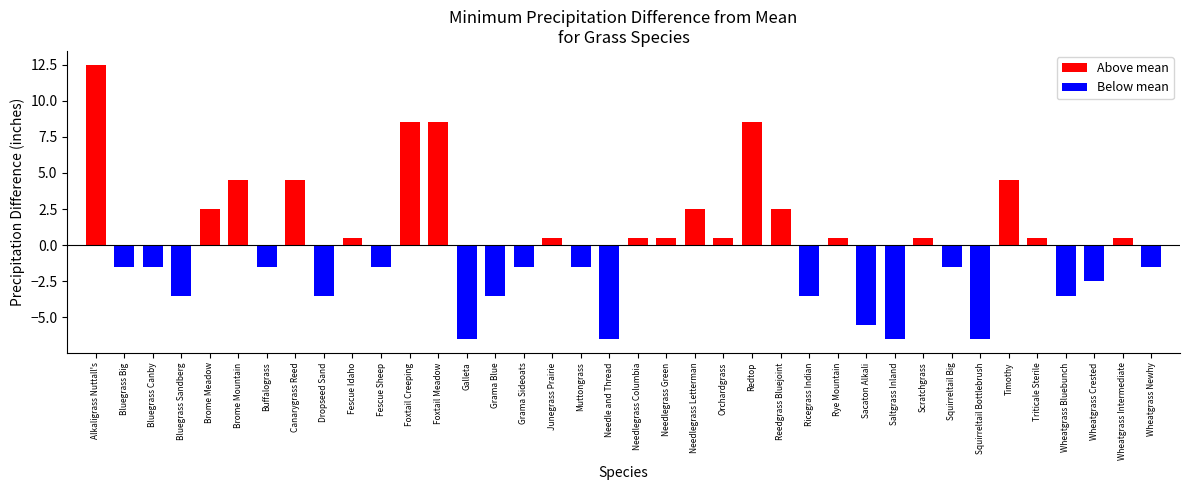

The value at Canarygrass Reed is 4.5. True or false?

True